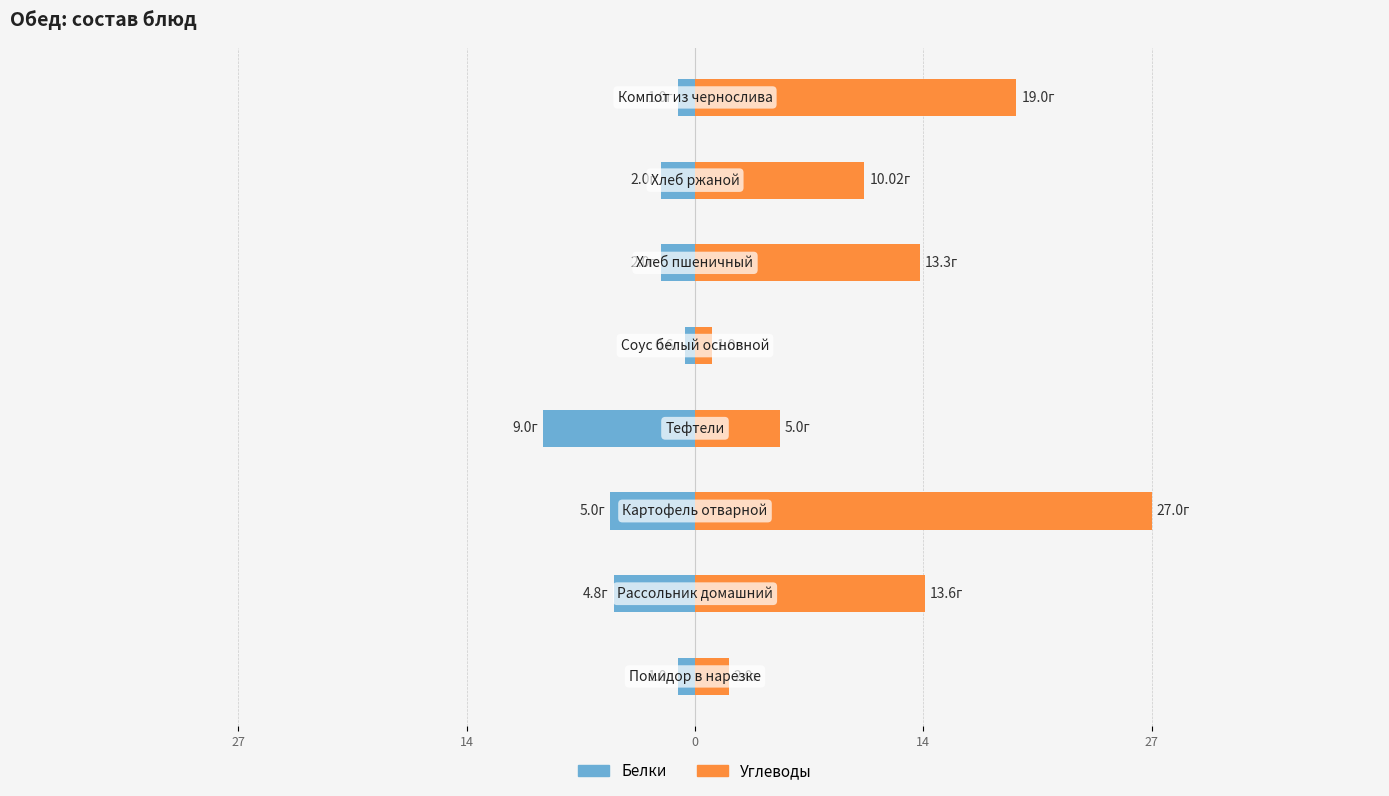

At how many categories does at least one series exceed 19?

1